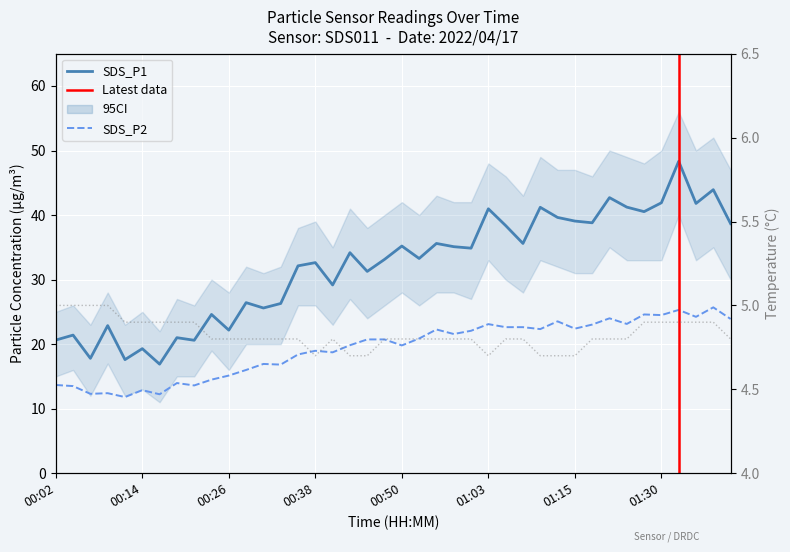

Rank the series by their maximum value, from highest to lowest.

SDS_P1, SDS_P2, Temp